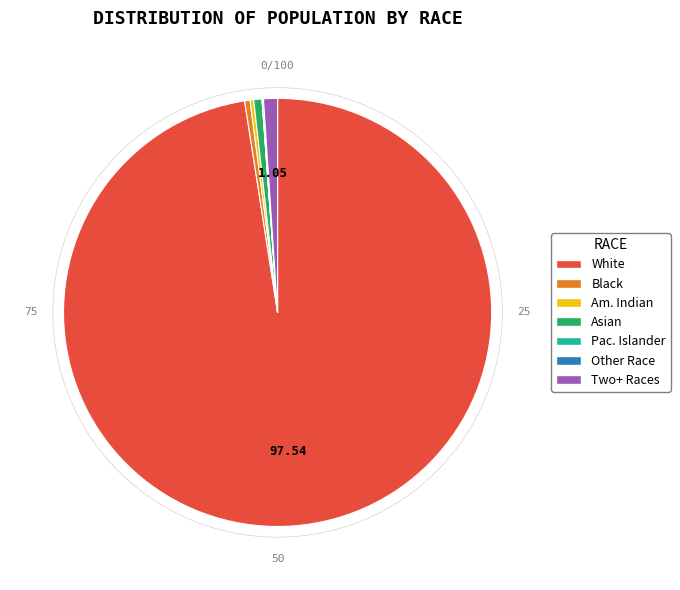

Does any single category account for the majority?

Yes